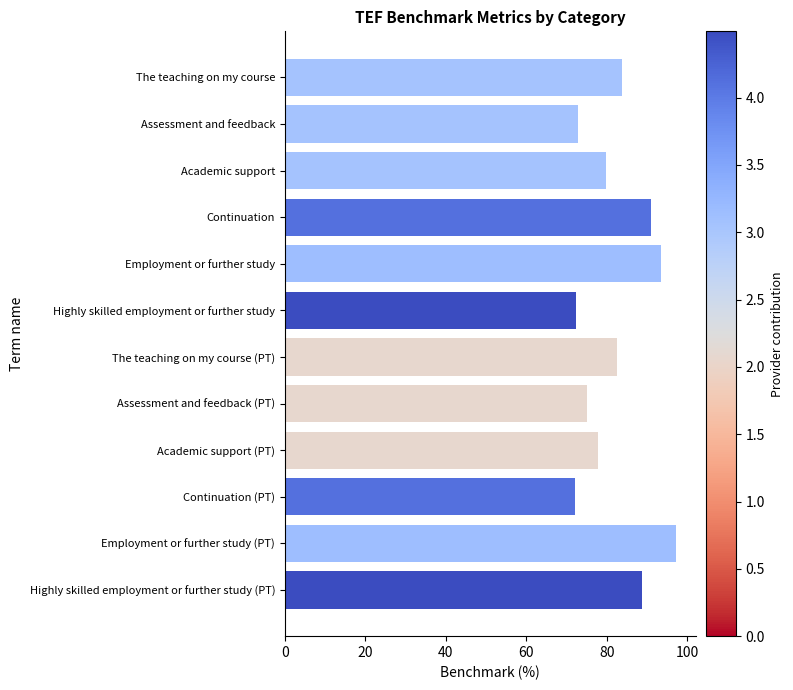

What is the sum of all values?

987.4